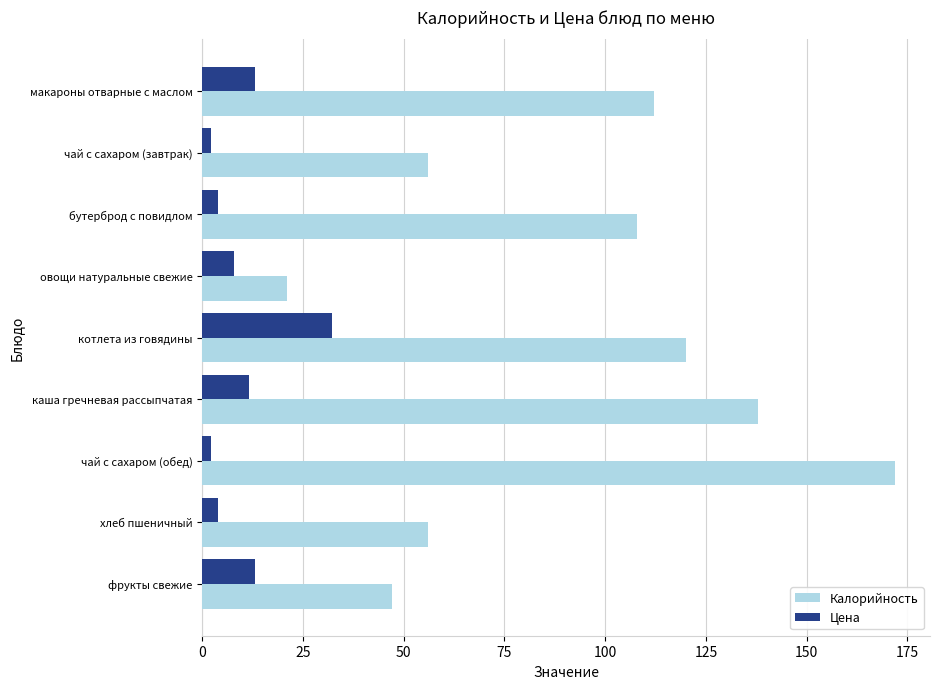

Rank the series by their average value, from lowest to highest.

Цена, Калорийность